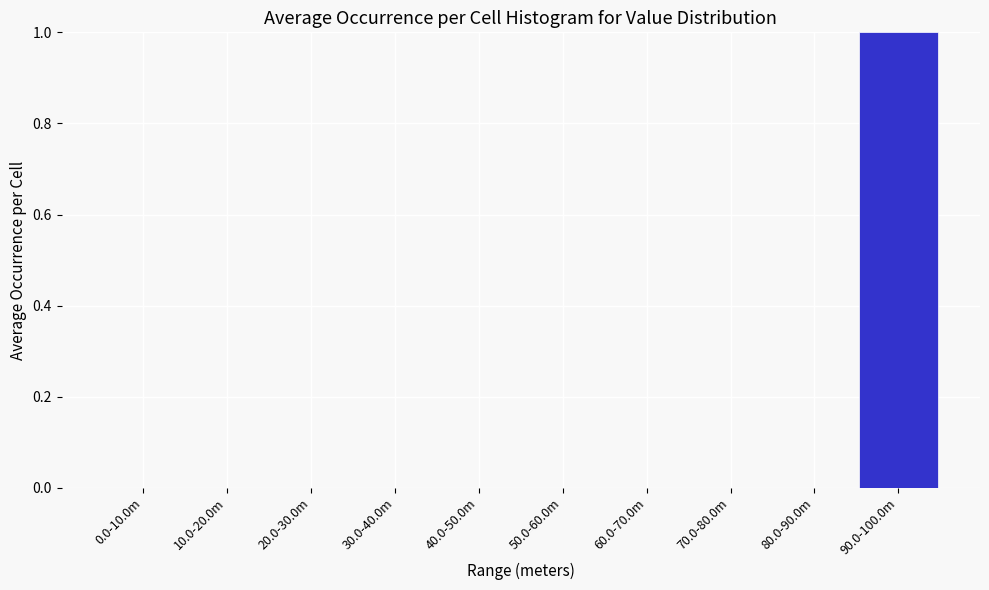

Reading right to left, transcribe all the data shown in this chart.

90.0-100.0m=1	80.0-90.0m=0	70.0-80.0m=0	60.0-70.0m=0	50.0-60.0m=0	40.0-50.0m=0	30.0-40.0m=0	20.0-30.0m=0	10.0-20.0m=0	0.0-10.0m=0